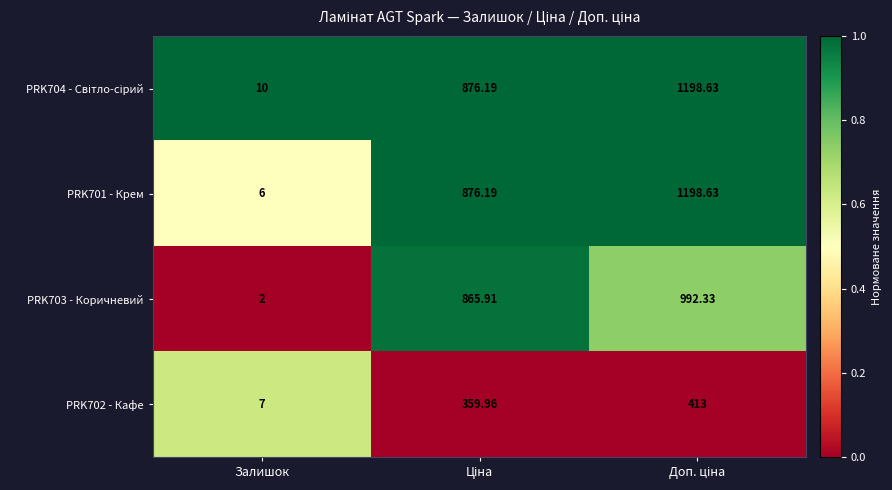

At which label does PRK702 - Кафе reach its minimum?

Залишок